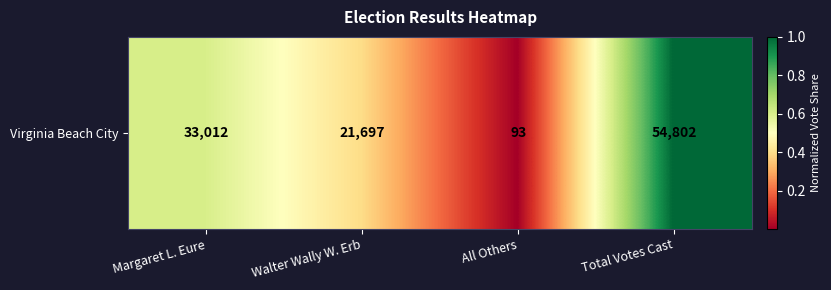

At which label is the value closest to 0?

All Others